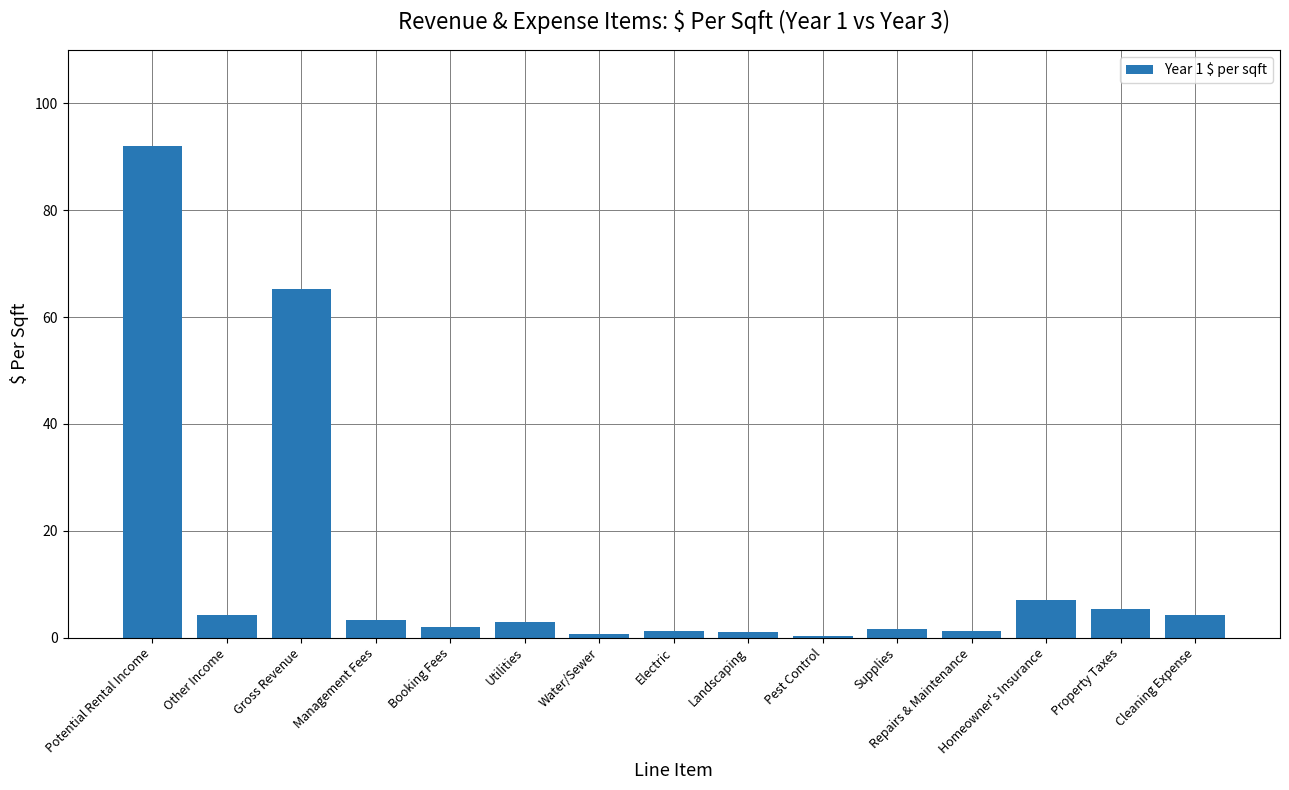

What is the sum of all values?

192.4